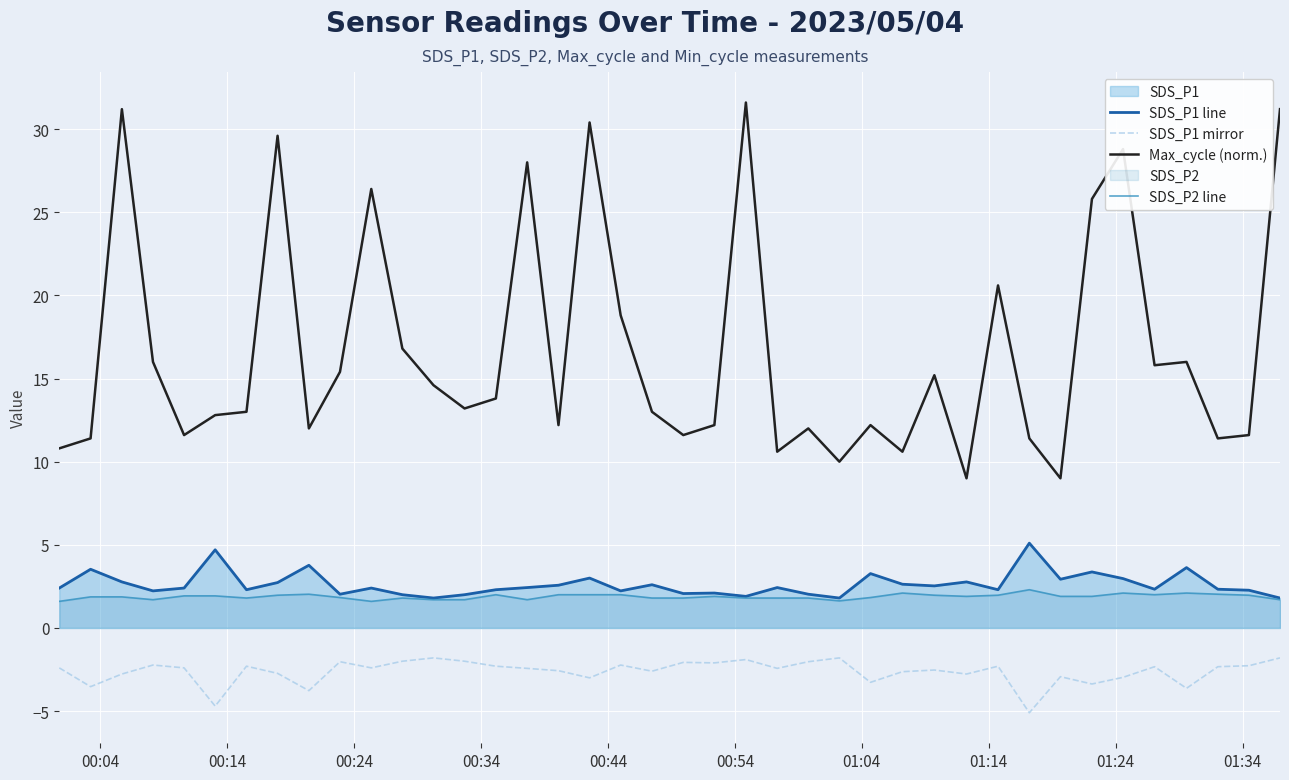

True or false: SDS_P1 line and Max_cycle (norm.) cross at least once.

False